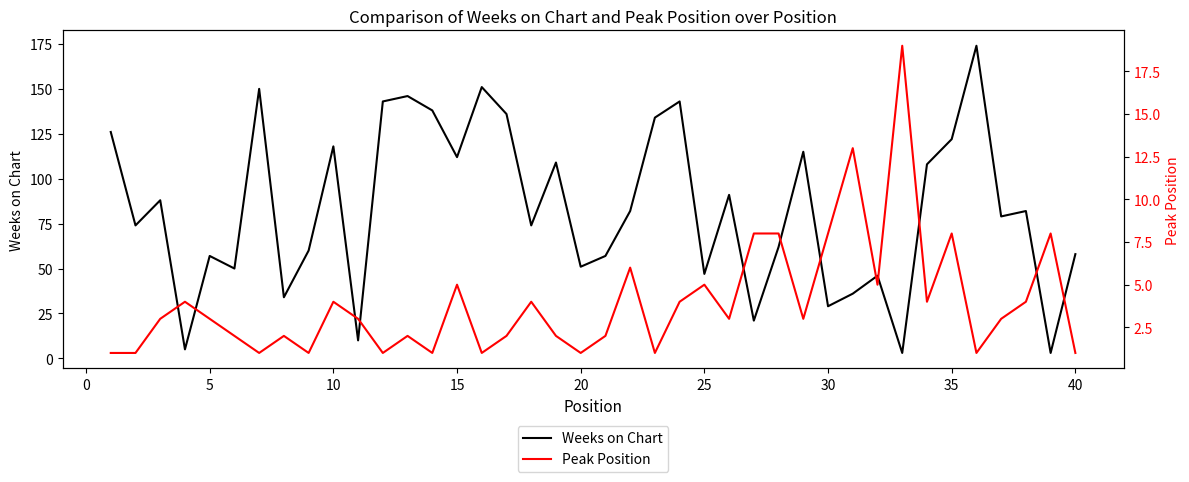

At how many categories does at least one series exceed 77?

21